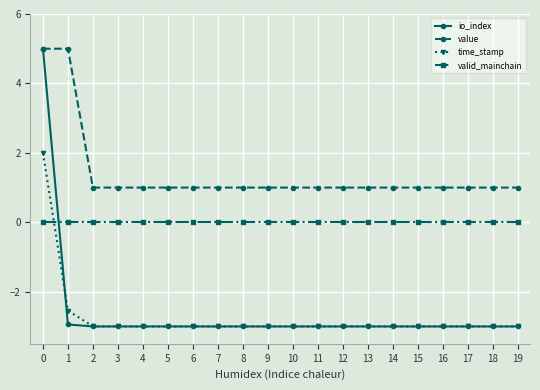

Which series has the largest range (max minus min)?

io_index